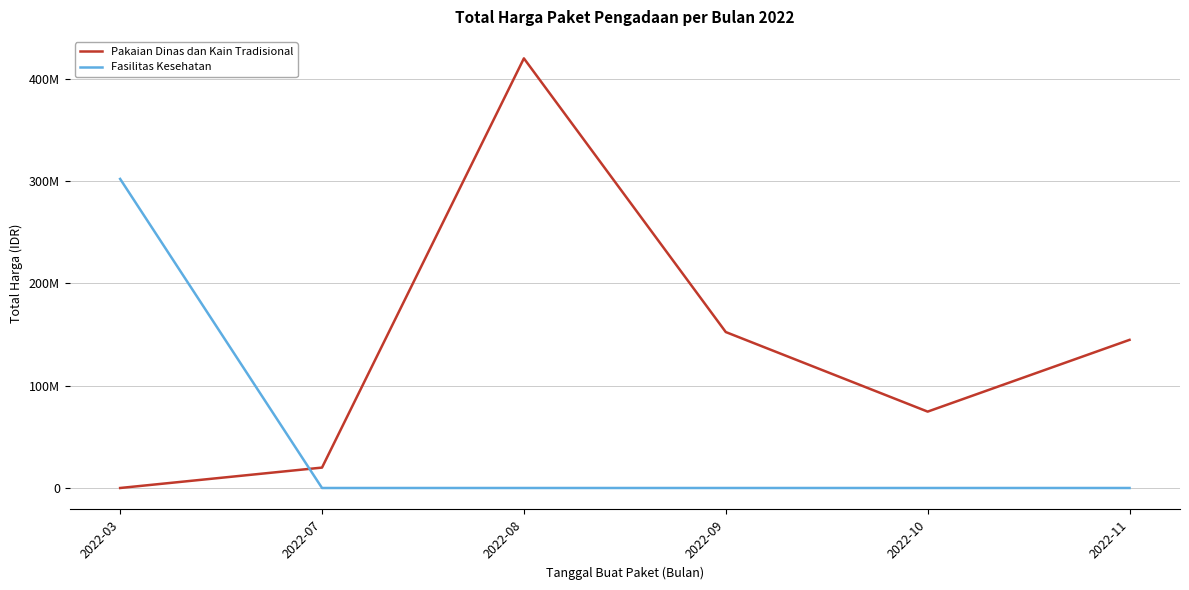

The value of Pakaian Dinas dan Kain Tradisional at 2022-07 is 19950000. True or false?

True